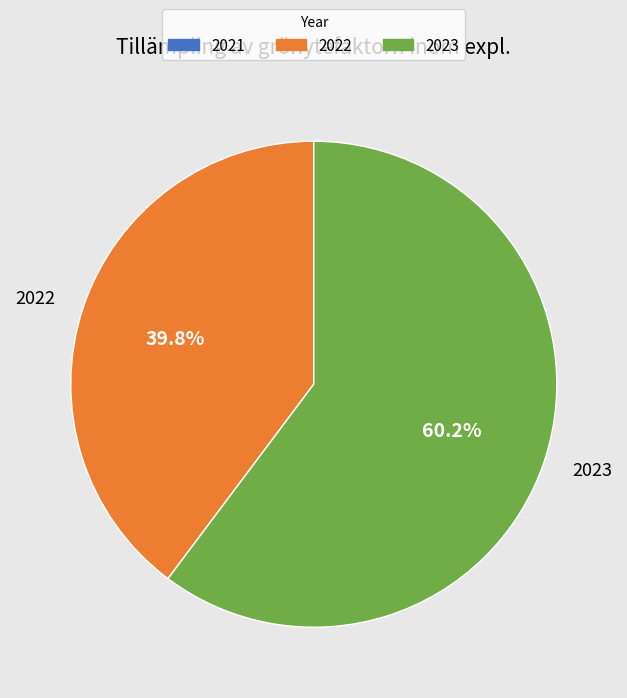

Does 2022 account for over 50% of the chart?

No